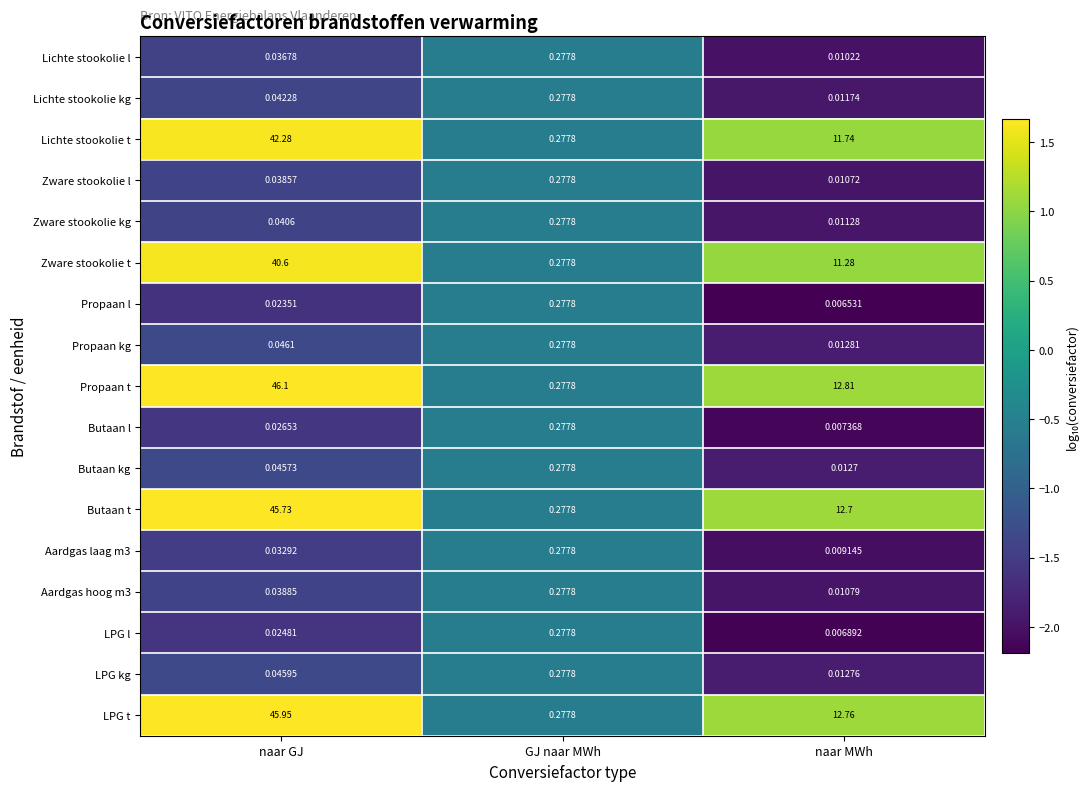

At which category is the sum across all series the highest?

naar GJ